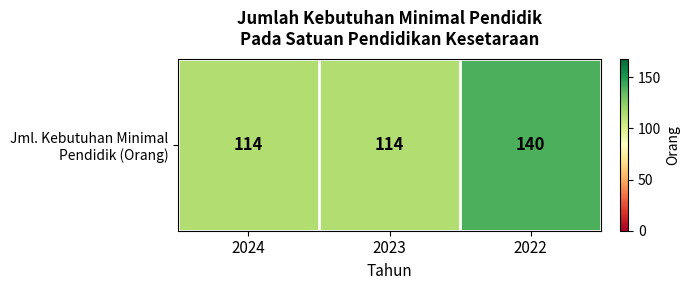

Reading left to right, transcribe all the data shown in this chart.

2024=114	2023=114	2022=140